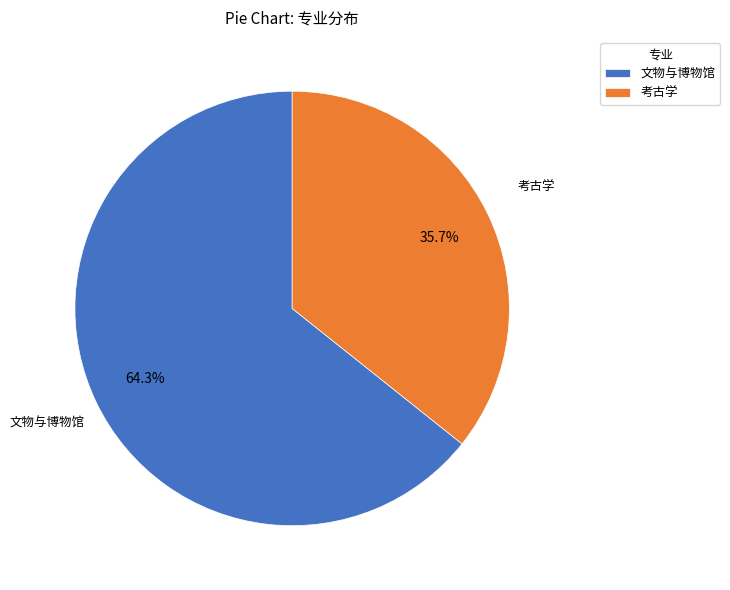

Is it true that 文物与博物馆 is 57% of the pie?

False